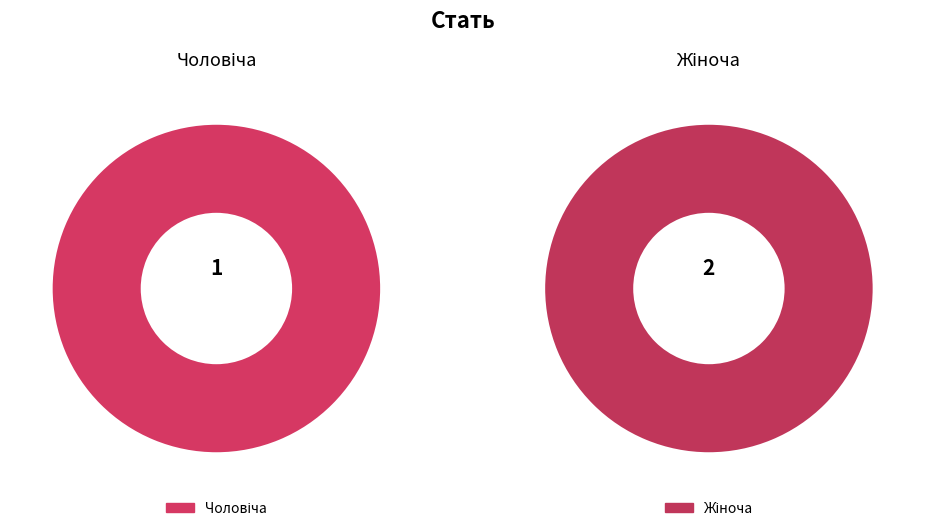

How many segments does this pie chart have?

2